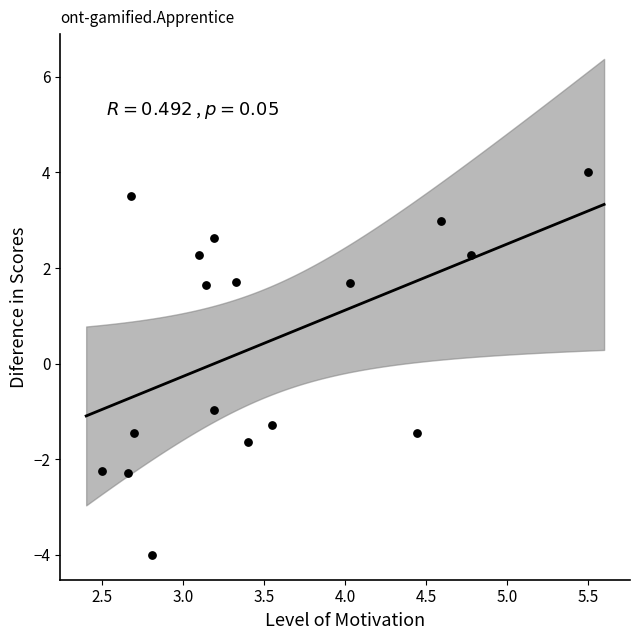

What Y value in the scatter plot is closest to 0?

-1.0